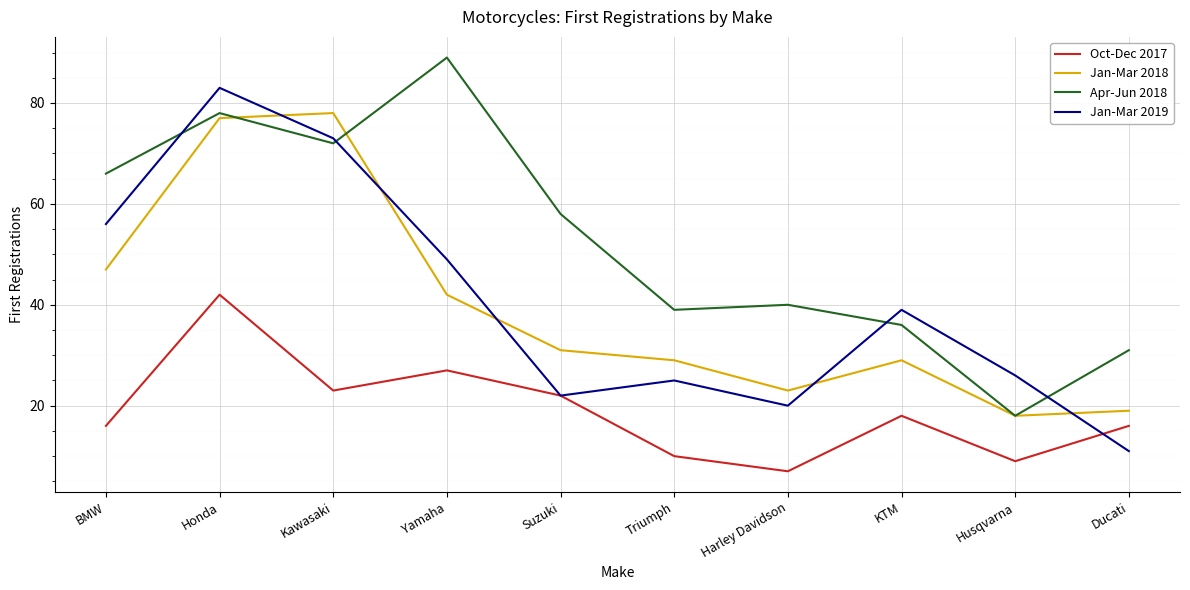

In Oct-Dec 2017, how many points are lower than both neighbors (excluding endpoints)?

3